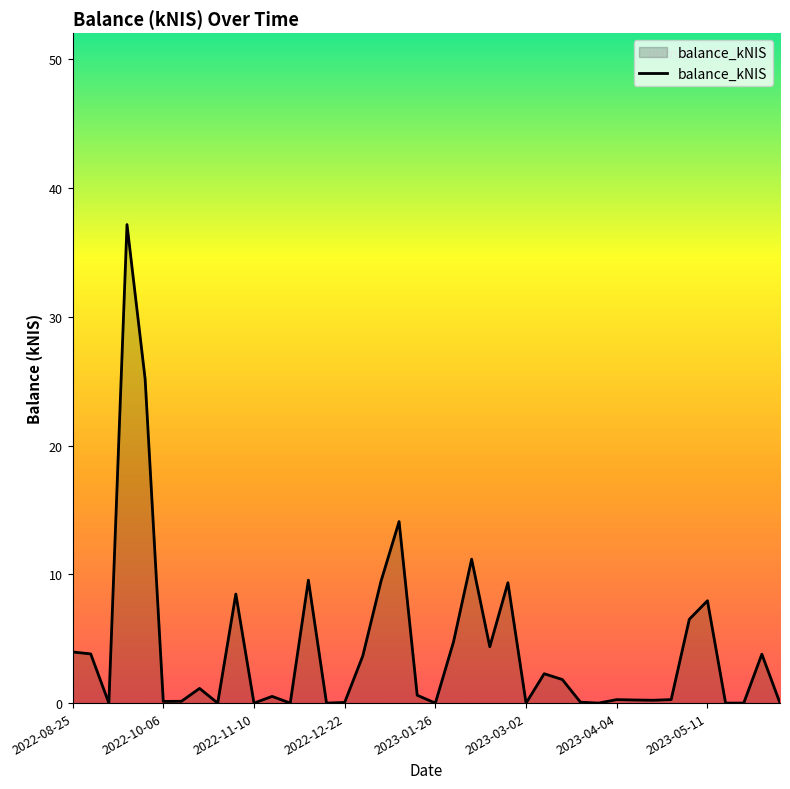

What is the sum of all values?

171.1